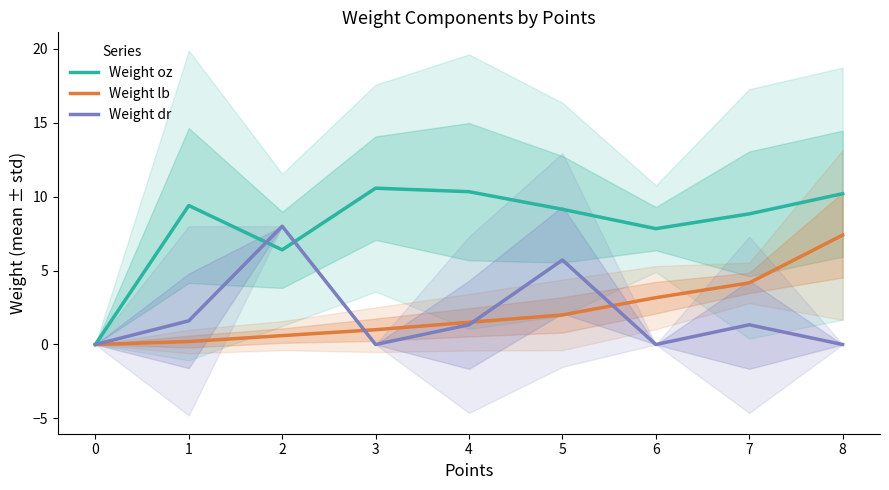

After their last crossing, which series has the higher values: Weight dr or Weight oz?

Weight oz